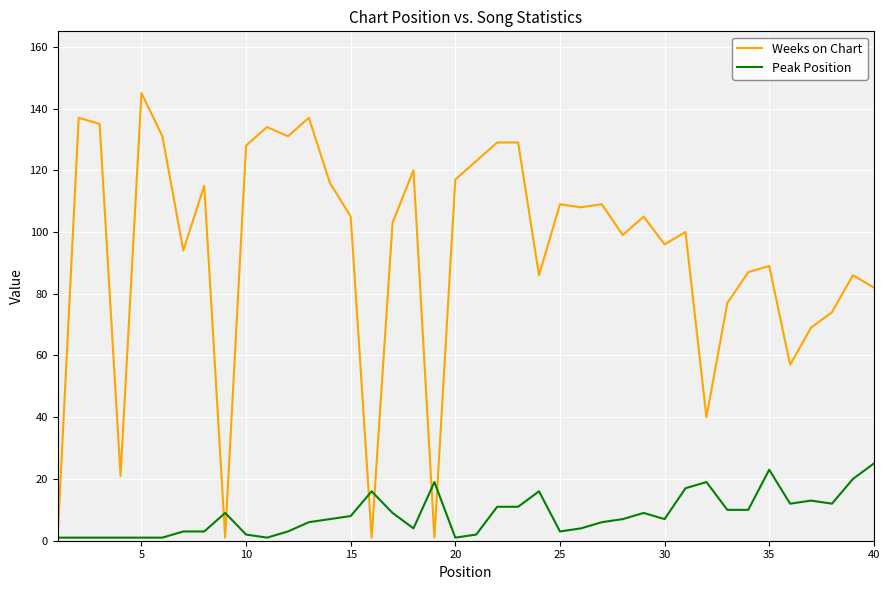

List the series in order of their peak value, highest first.

Weeks on Chart, Peak Position